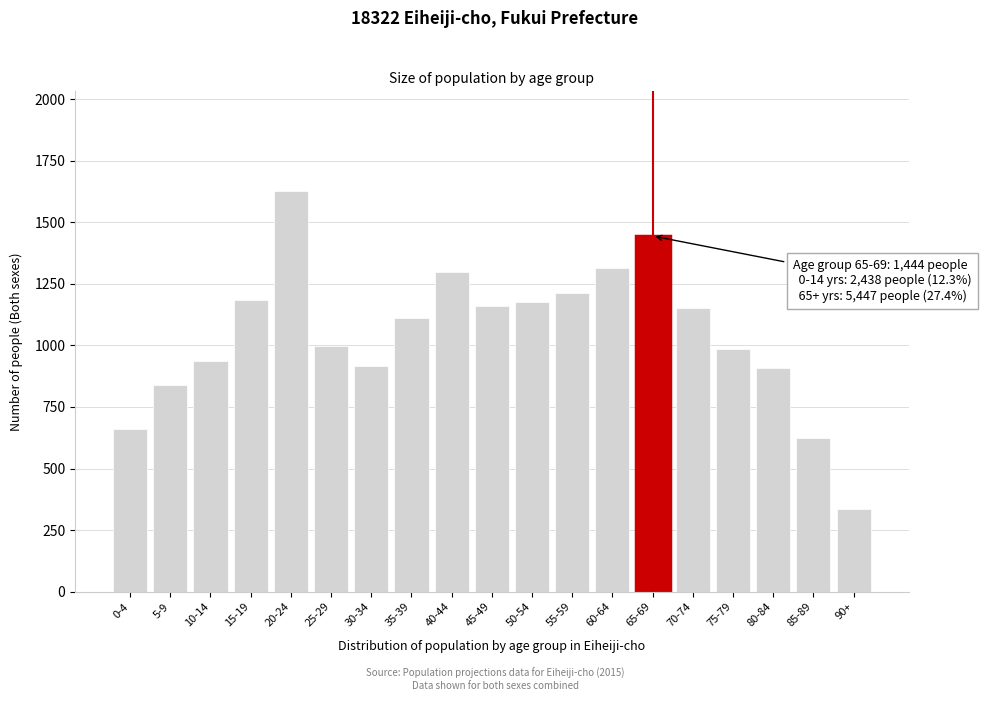

Is it true that the value at 90+ is 548?

False